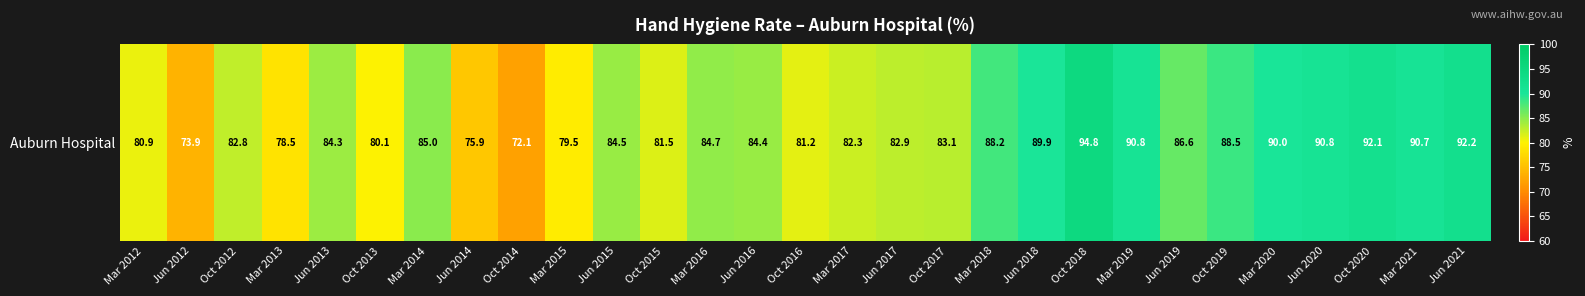

What is the difference between the second highest and minimum values?

20.1